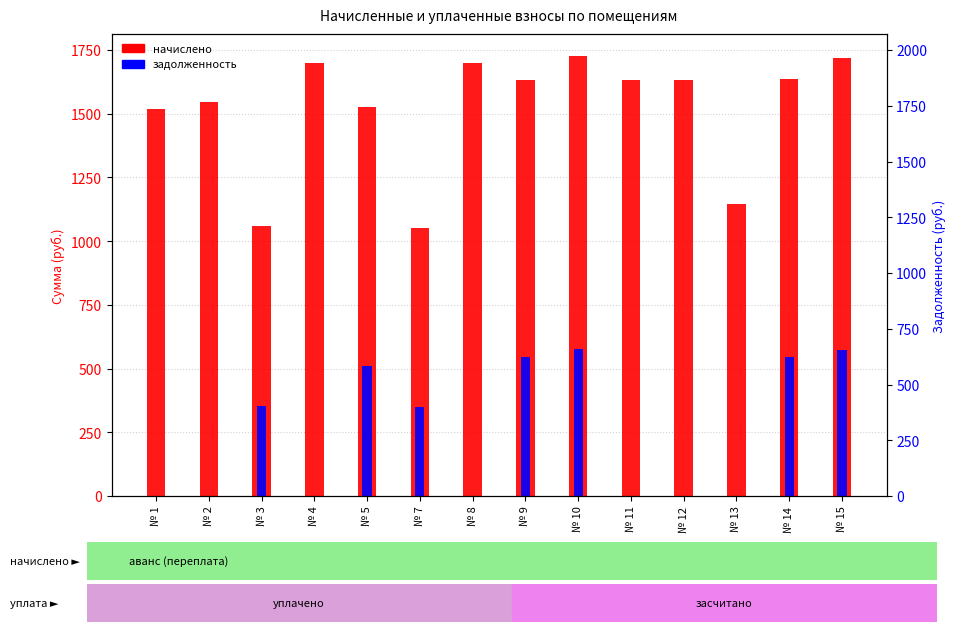

Which series has the widest spread of values?

начислено